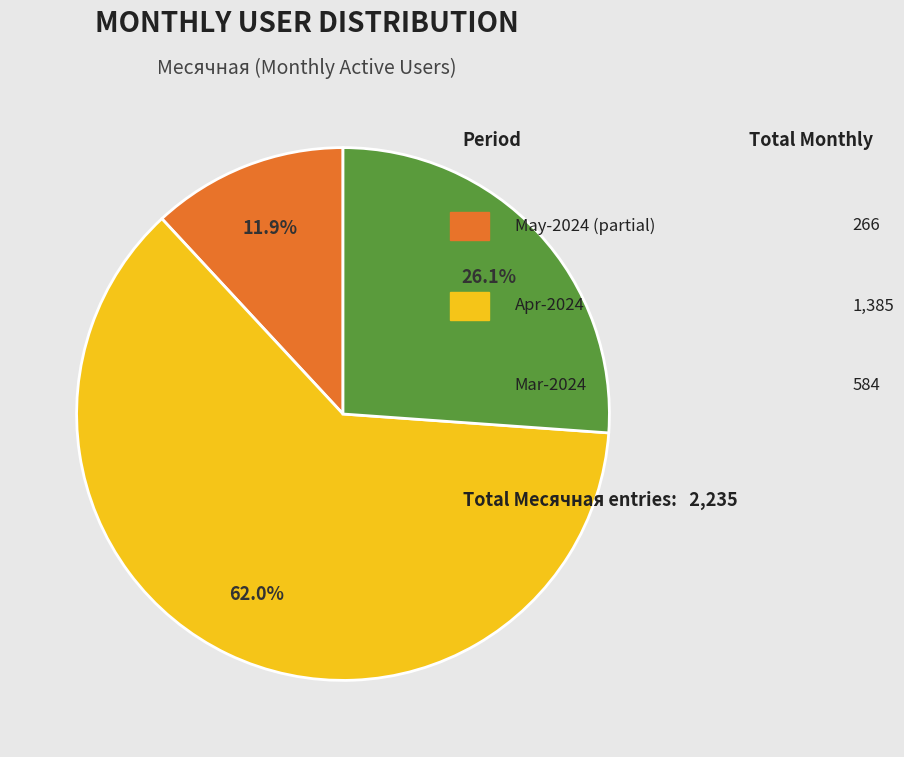

How many segments does this pie chart have?

3